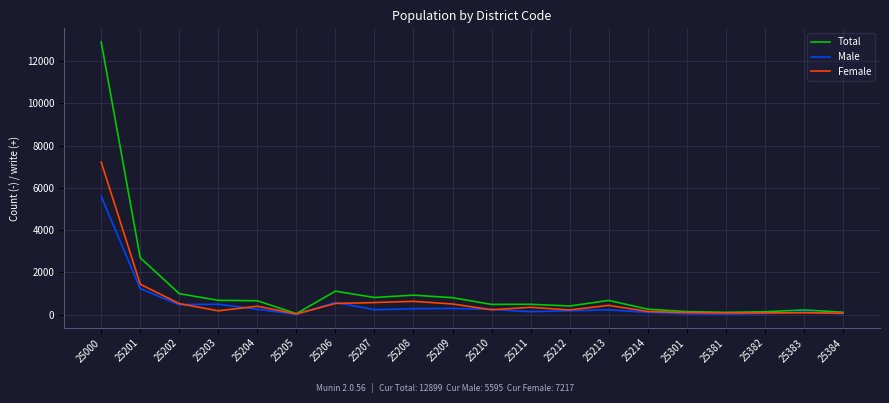

Is it true that Total equals 1180 at 25201?

False